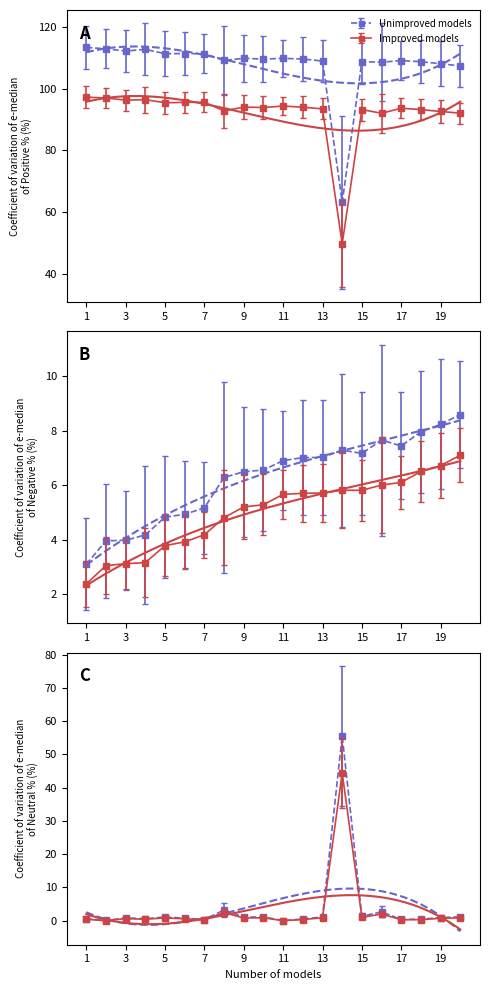

What is the average value of the Positive % series?

92.1